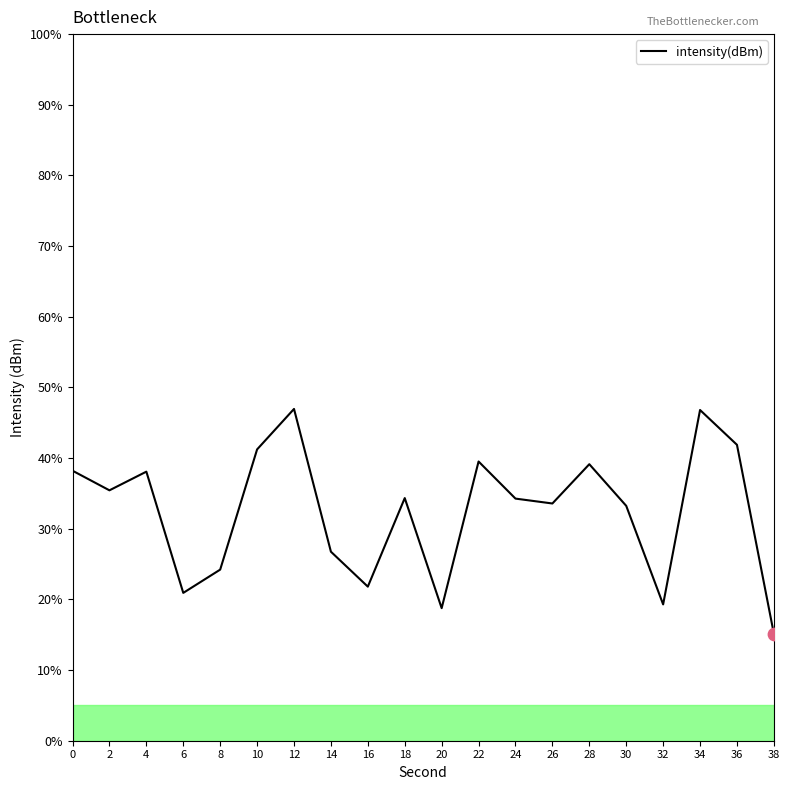

What is the ratio of the value at 0 to the value at 28?

1.0